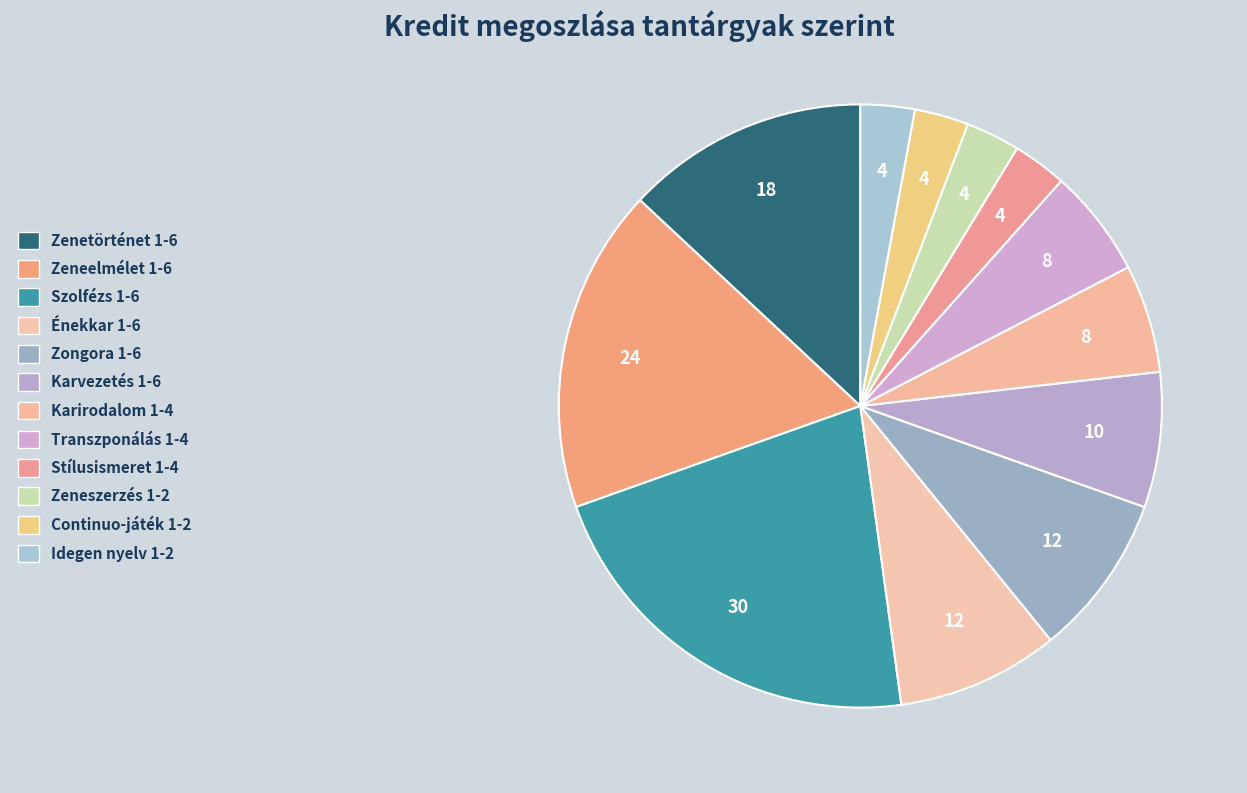

Does Zeneszerzés 1-2 represent more than half of the total?

No